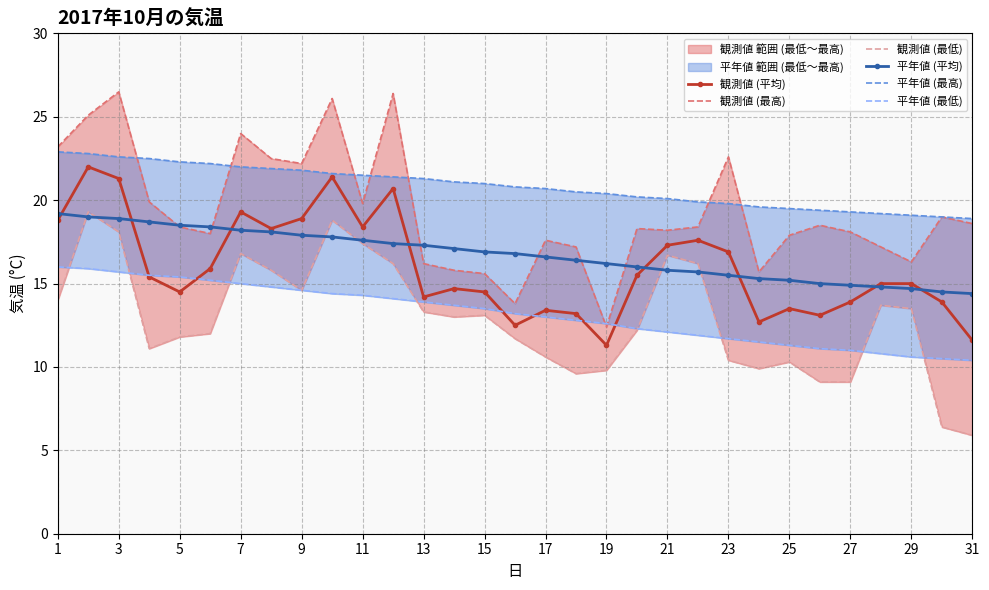

Is it true that 平年値 (平均) equals 7.1 at 29?

False